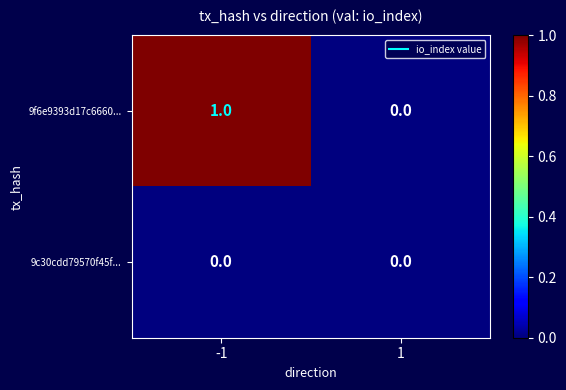

Is it true that 9f6e9393d17c6660... equals 1 at -1?

True